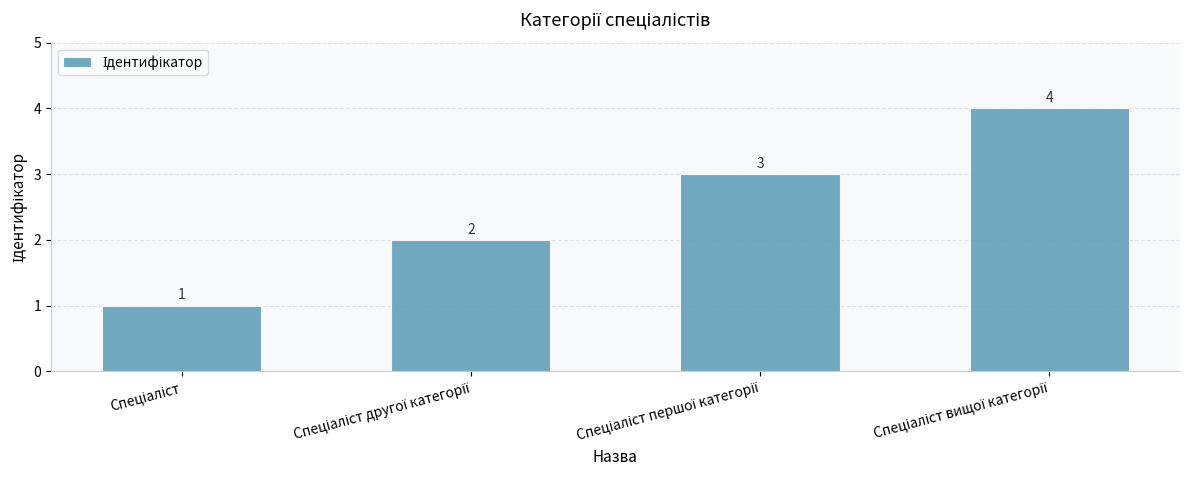

What is the sum of all values?

10